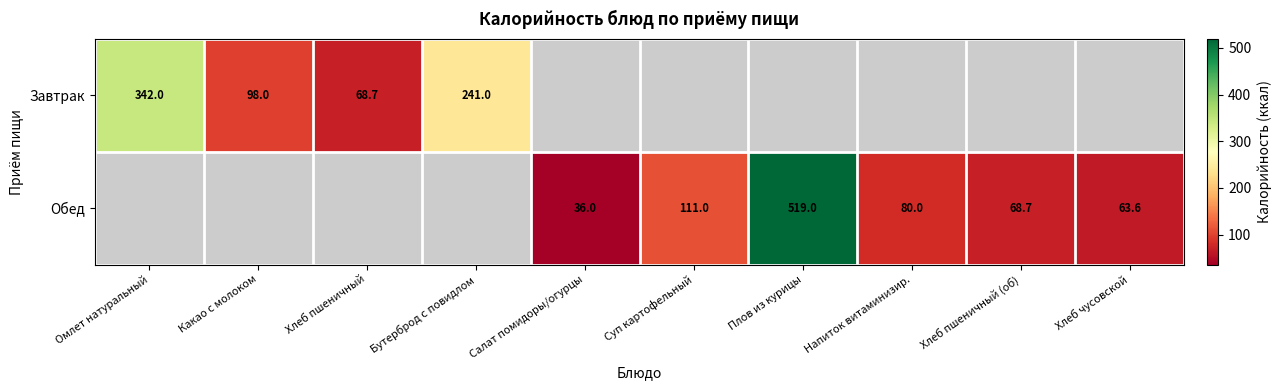

The Обед series shows 14.7 at Салат помидоры/огурцы. True or false?

False